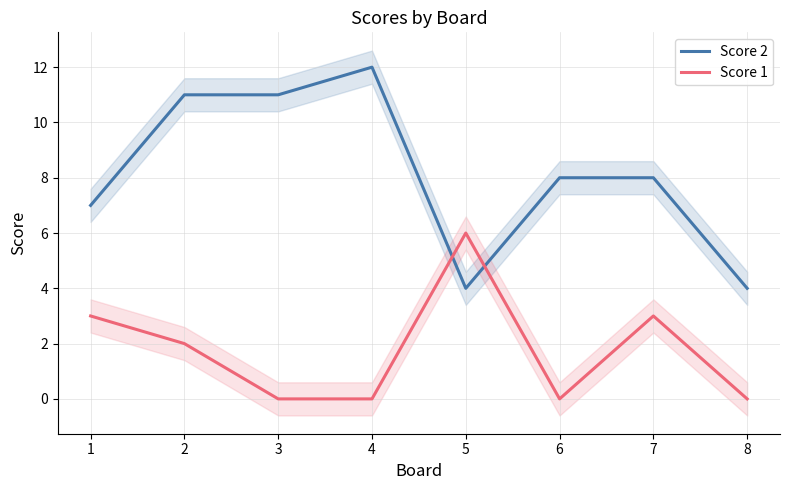

Which label corresponds to the largest value in the chart?

4